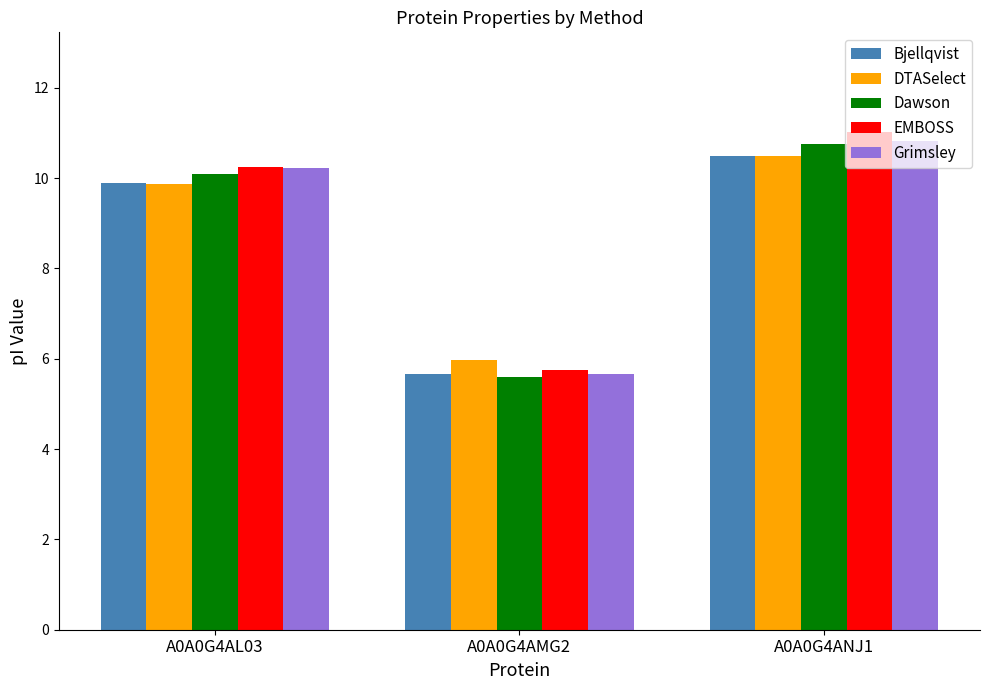

What is the difference between the highest and lowest values at A0A0G4ANJ1?

0.5